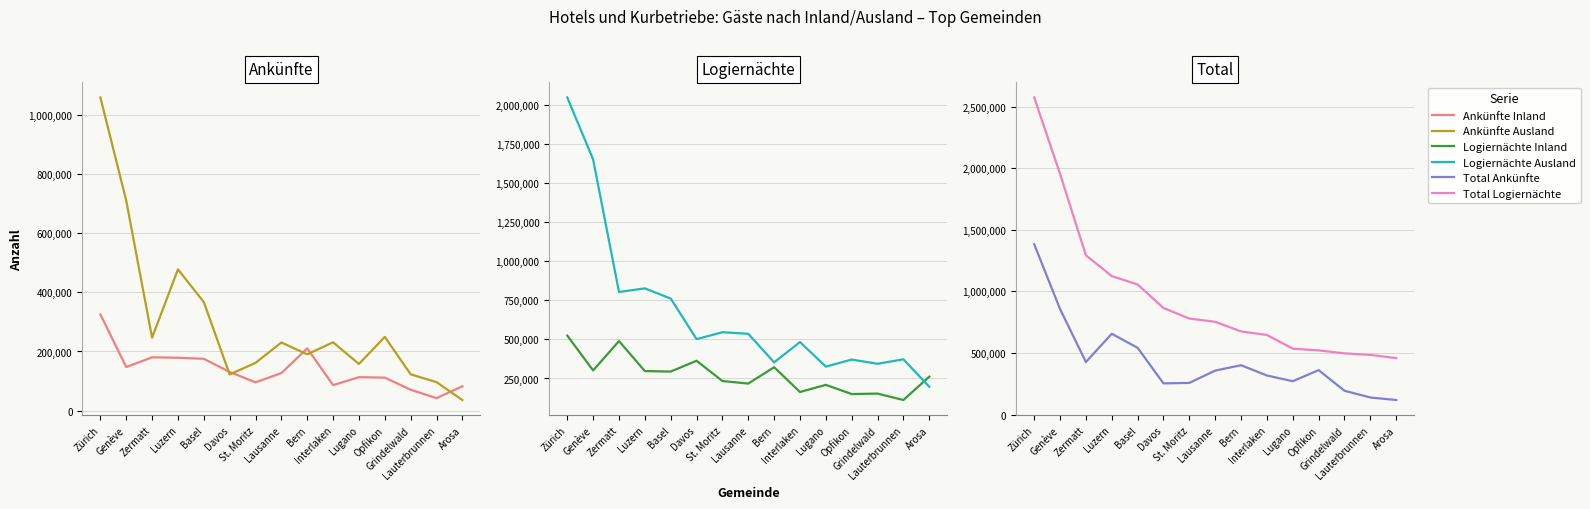

Reading right to left, transcribe all the data shown in this chart.

Ankünfte Inland: Arosa=82485	Lauterbrunnen=42450	Grindelwald=70894	Opfikon=111654	Lugano=113282	Interlaken=86418	Bern=210589	Lausanne=127037	St. Moritz=95865	Davos=130972	Basel=175369	Luzern=178936	Zermatt=180307	Genève=147559	Zürich=325356
Ankünfte Ausland: Arosa=36176	Lauterbrunnen=96502	Grindelwald=122951	Opfikon=249397	Lugano=157862	Interlaken=231123	Bern=190527	Lausanne=230368	St. Moritz=161514	Davos=122519	Basel=366989	Luzern=477478	Zermatt=246552	Genève=709641	Zürich=1058096
Logiernächte Inland: Arosa=261481	Lauterbrunnen=112197	Grindelwald=153191	Opfikon=150224	Lugano=209193	Interlaken=163429	Bern=322201	Lausanne=217314	St. Moritz=233719	Davos=363540	Basel=294399	Luzern=297394	Zermatt=489621	Genève=301502	Zürich=524788
Logiernächte Ausland: Arosa=197096	Lauterbrunnen=372751	Grindelwald=344153	Opfikon=371156	Lugano=325990	Interlaken=483351	Bern=353185	Lausanne=536162	St. Moritz=546151	Davos=502175	Basel=761908	Luzern=827069	Zermatt=803937	Genève=1652438	Zürich=2049897
Total Ankünfte: Arosa=118661	Lauterbrunnen=138952	Grindelwald=193845	Opfikon=361051	Lugano=271144	Interlaken=317541	Bern=401116	Lausanne=357405	St. Moritz=257379	Davos=253491	Basel=542358	Luzern=656414	Zermatt=426859	Genève=857200	Zürich=1383452
Total Logiernächte: Arosa=458577	Lauterbrunnen=484948	Grindelwald=497344	Opfikon=521380	Lugano=535183	Interlaken=646780	Bern=675386	Lausanne=753476	St. Moritz=779870	Davos=865715	Basel=1056307	Luzern=1124463	Zermatt=1293558	Genève=1953940	Zürich=2574685